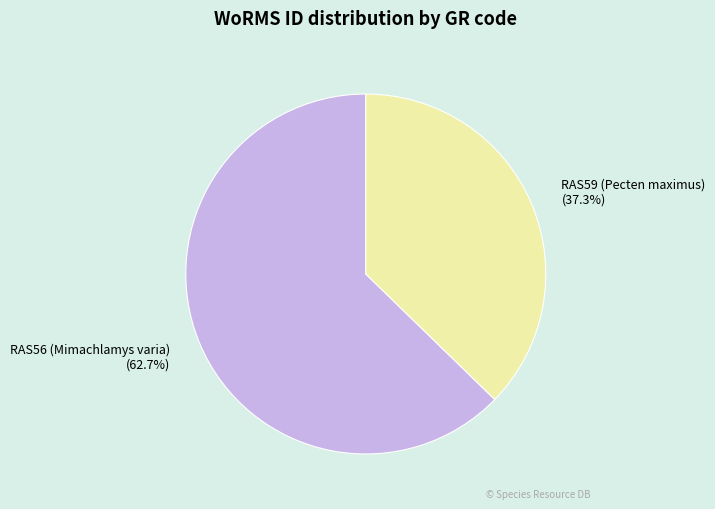

True or false: RAS59 (Pecten maximus) accounts for 37% of the total.

True